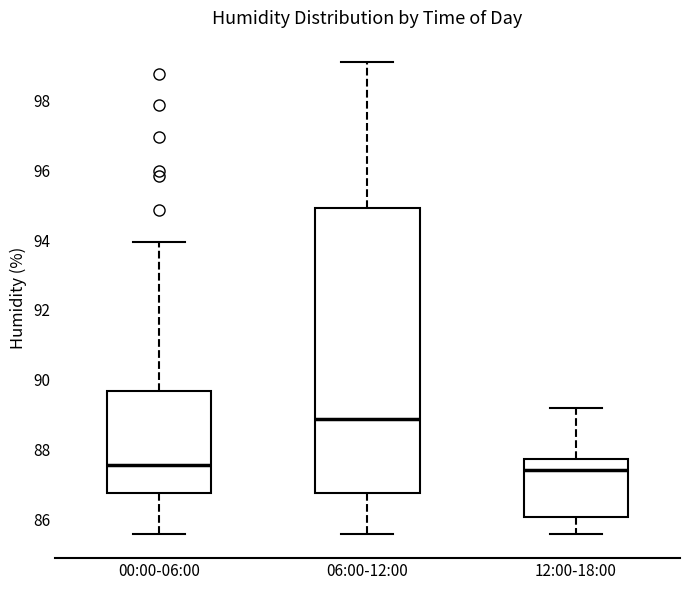

Reading left to right, transcribe this box plot: for each box, give where its median line is, the range the box spans, and where its two whiskers end, as read against the y-axis. The values are not printed on the chart, so give them approximately, as read against the axis.

00:00-06:00: median 87.6, box 86.8 to 89.6, whiskers 85.6 to 94.0
06:00-12:00: median 88.8, box 86.8 to 95.0, whiskers 85.6 to 99.2
12:00-18:00: median 87.4, box 86.0 to 87.8, whiskers 85.6 to 89.2